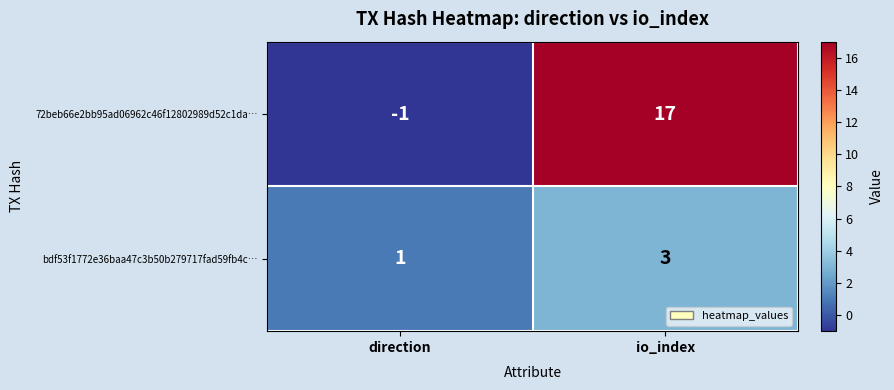

Reading left to right, what are all the values shown in this chart?

72beb66e2bb95ad06962c46f12802989d52c1da…: -1	17
bdf53f1772e36baa47c3b50b279717fad59fb4c…: 1	3